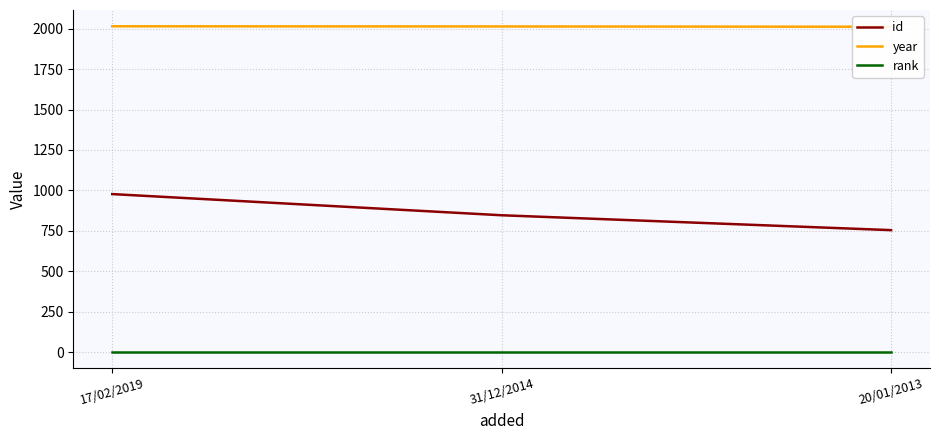

What is the label of the 3rd point from the left?

20/01/2013